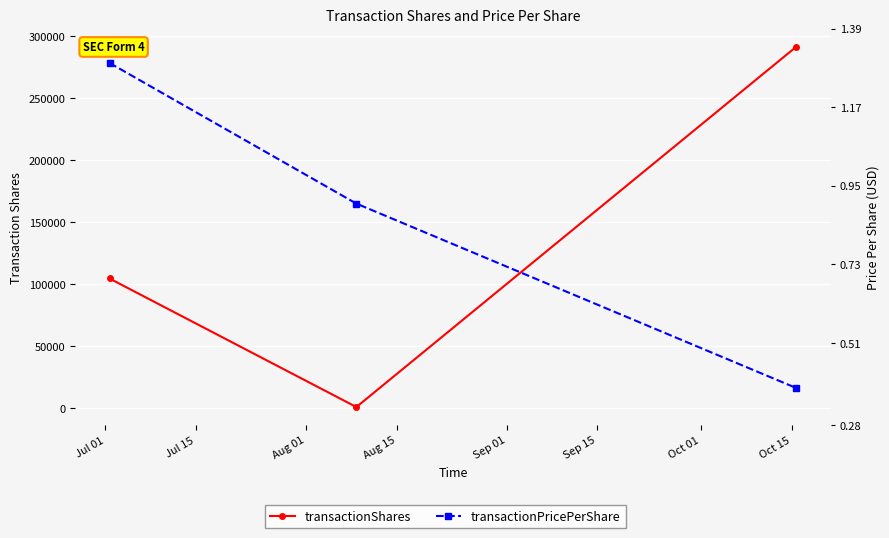

What is the lowest value of the transactionPricePerShare series?

0.4